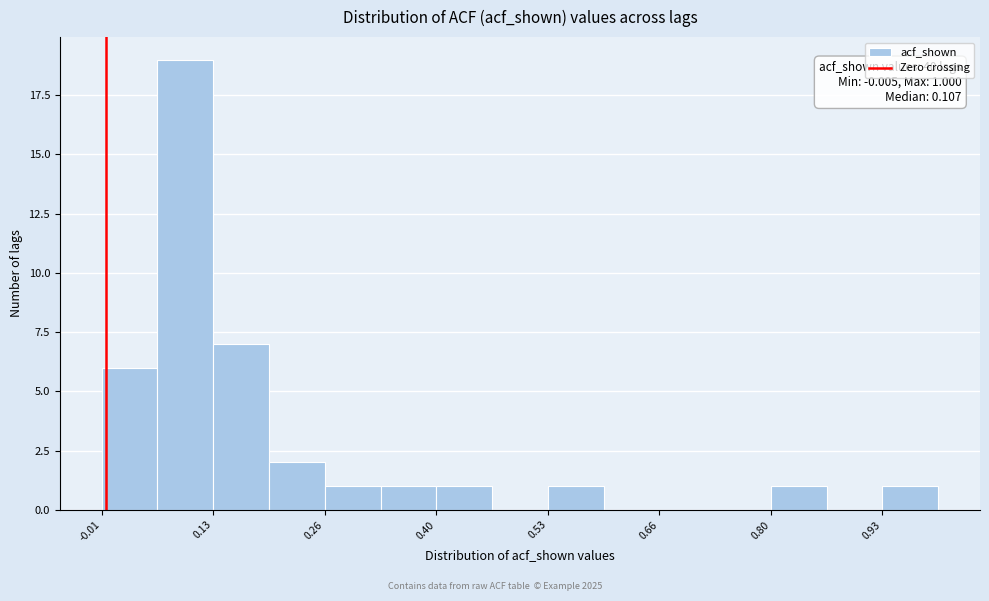

Read against the x-axis, roughly where is the centre of the tallest bar?

0.10